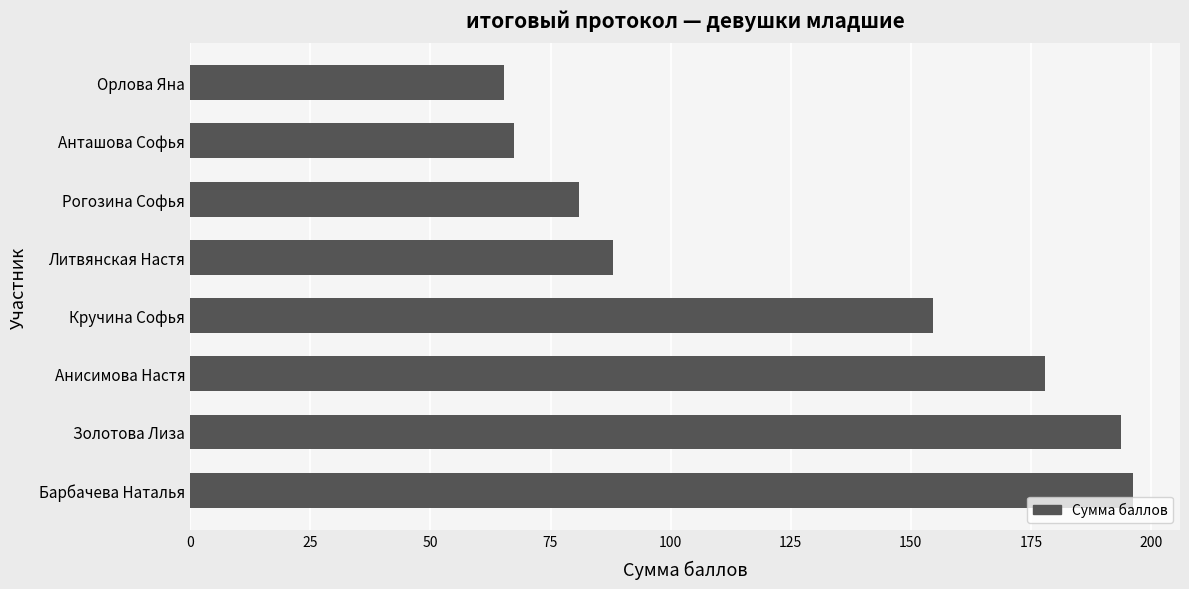

What is the average value?

128.0